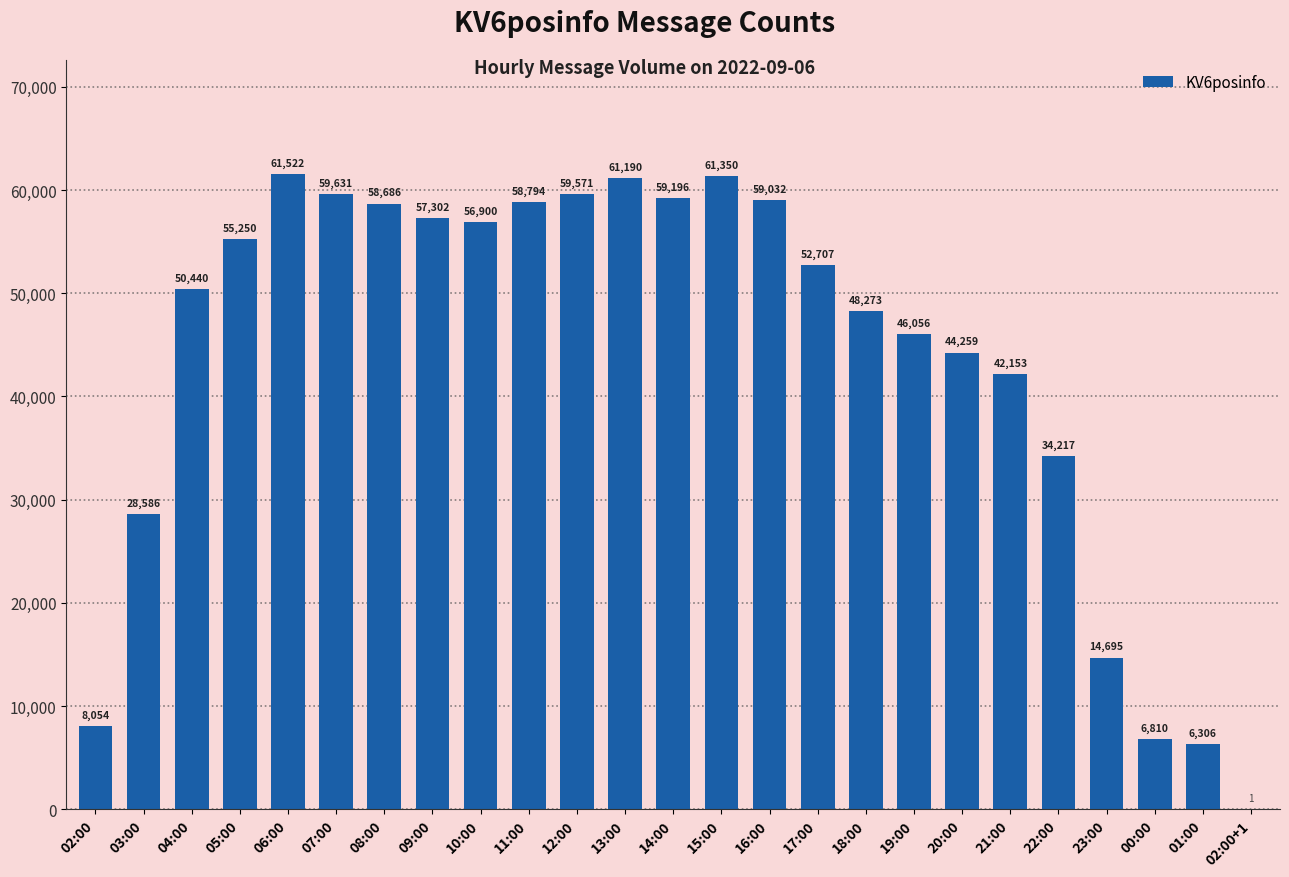

Approximately how many times larger is the value at 17:00 compared to 03:00?

1.8